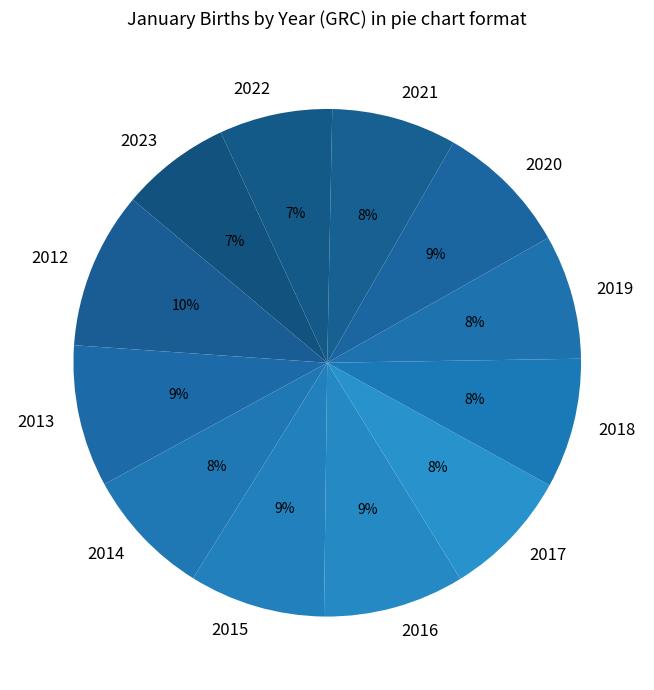

True or false: 2022 accounts for 7% of the total.

True